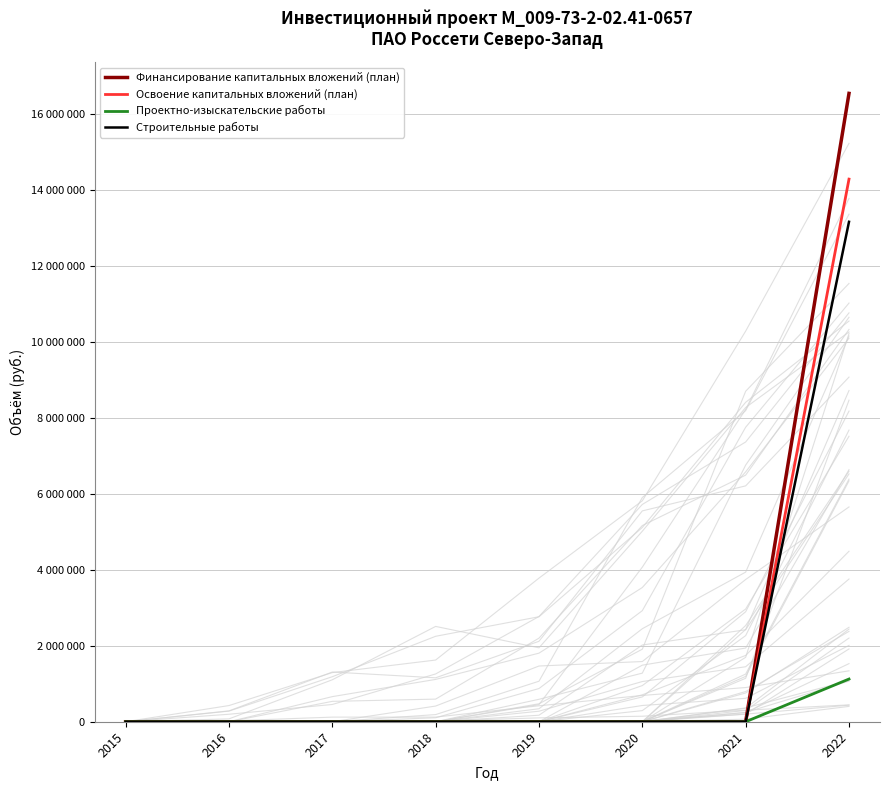

The value of Освоение капитальных вложений (план) at 2022 is 21260963. True or false?

False